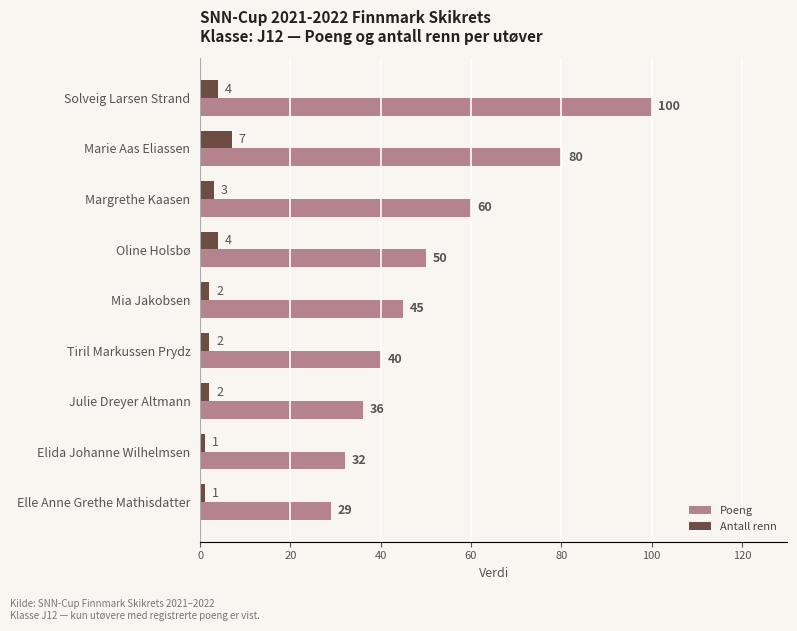

Rank the categories by Poeng value from lowest to highest.

Elle Anne Grethe Mathisdatter, Elida Johanne Wilhelmsen, Julie Dreyer Altmann, Tiril Markussen Prydz, Mia Jakobsen, Oline Holsbø, Margrethe Kaasen, Marie Aas Eliassen, Solveig Larsen Strand